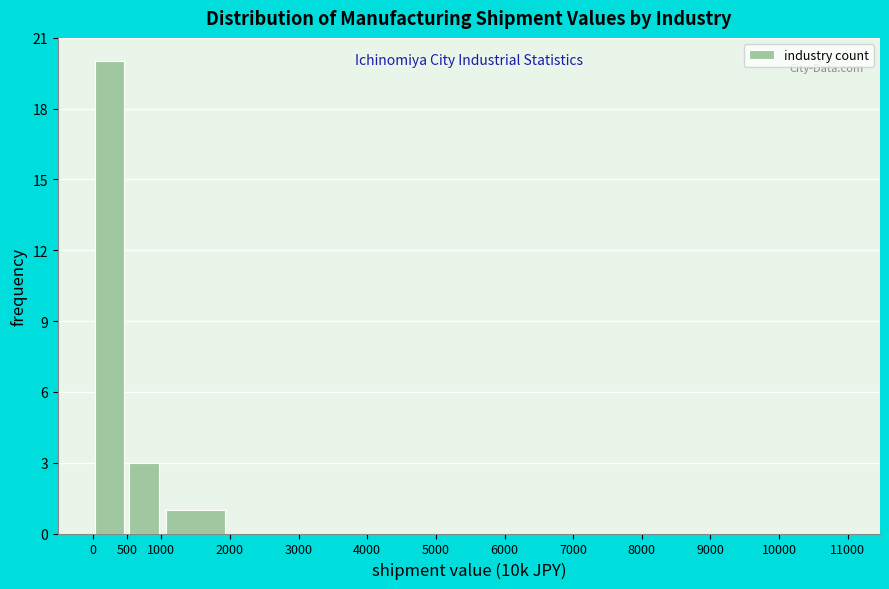

Reading left to right, list every bar in this chart as the range it spans on the x-axis followed by its height. The values are not printed on the chart, so give them approximately, as read against the axis.

0 to 500: 20
500 to 1000: 3
1000 to 2000: 1
2000 to 3000: 0
3000 to 4000: 0
4000 to 5000: 0
5000 to 6000: 0
6000 to 7000: 0
7000 to 8000: 0
8000 to 9000: 0
9000 to 10000: 0
10000 to 11000: 0